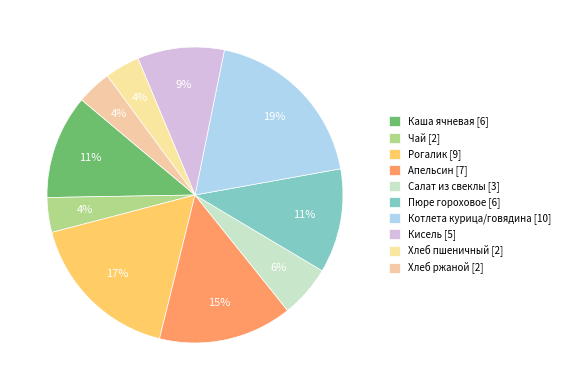

Does Пюре гороховое represent more than half of the total?

No